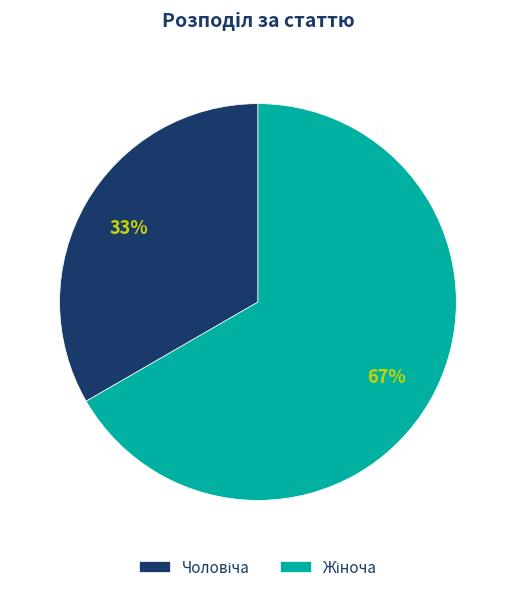

Does any single category account for the majority?

Yes